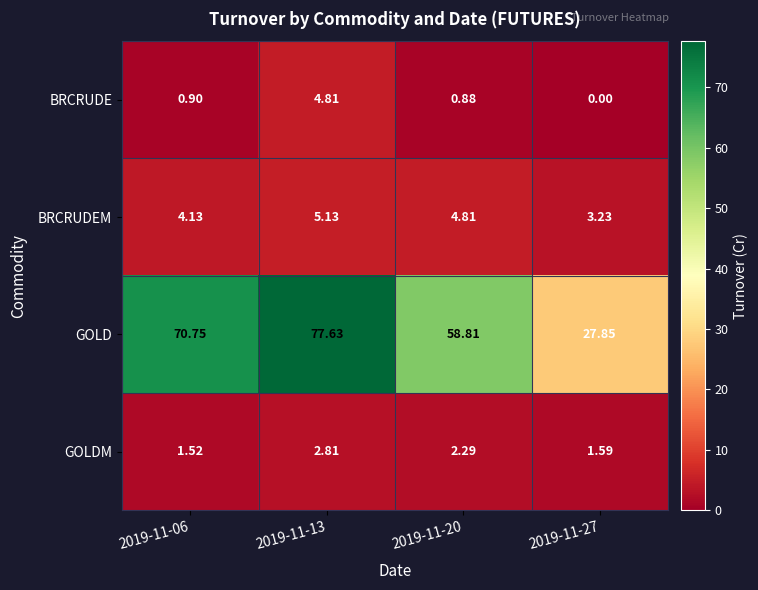

Between 2019-11-06 and 2019-11-13, which series saw the biggest shift?

GOLD